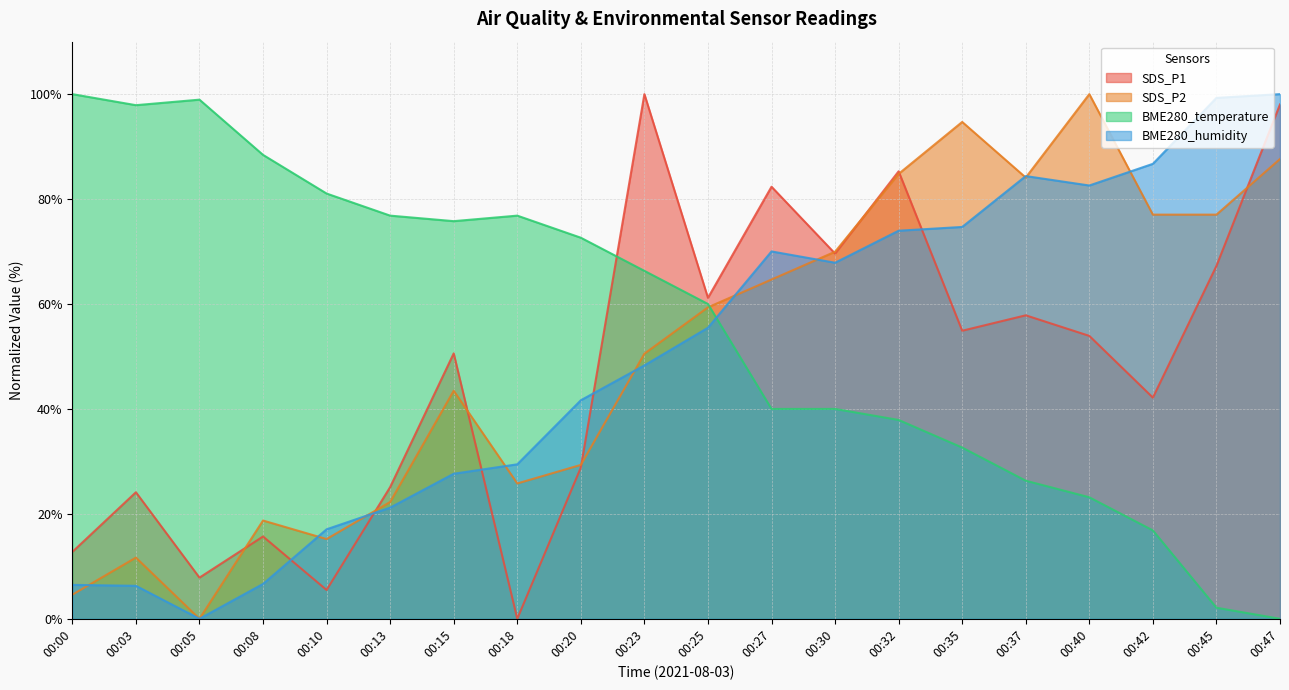

Does the chart have visible grid lines?

Yes